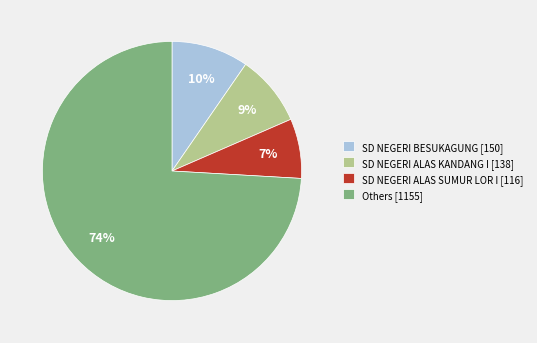

True or false: SD NEGERI BESUKAGUNG [150] accounts for 10% of the total.

True